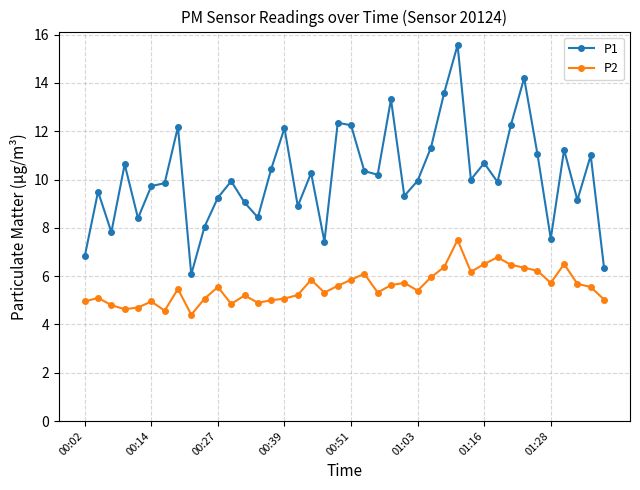

Which series has the widest spread of values?

P1